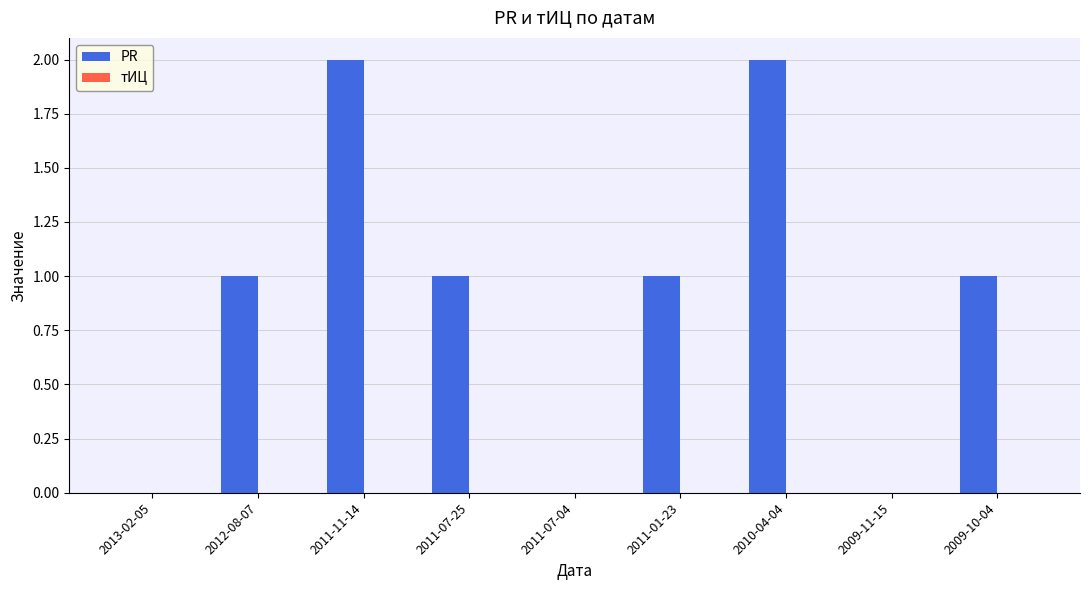

The chart shows a value of 1 at 2012-08-07. True or false?

True